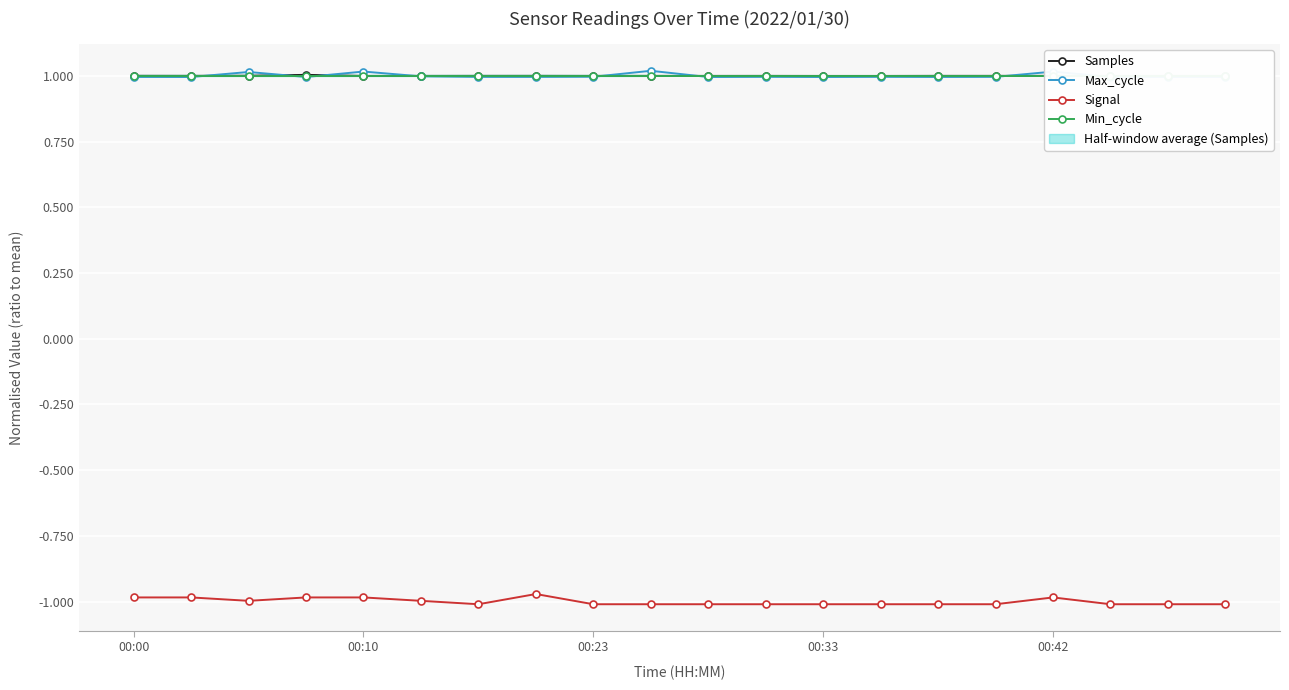

At which category does Signal reach its first local peak?

7